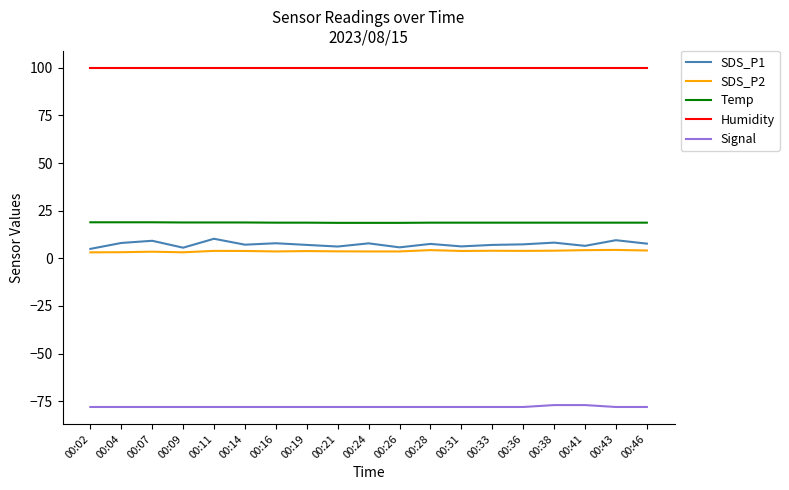

True or false: SDS_P1 and Humidity cross at least once.

False